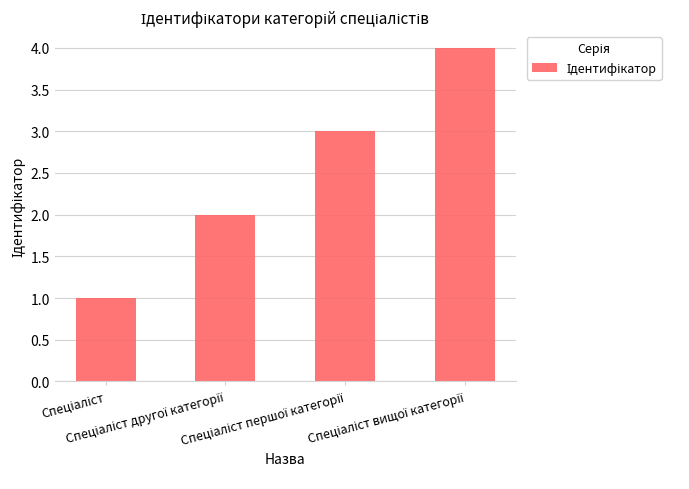

How many bars are there in total?

4